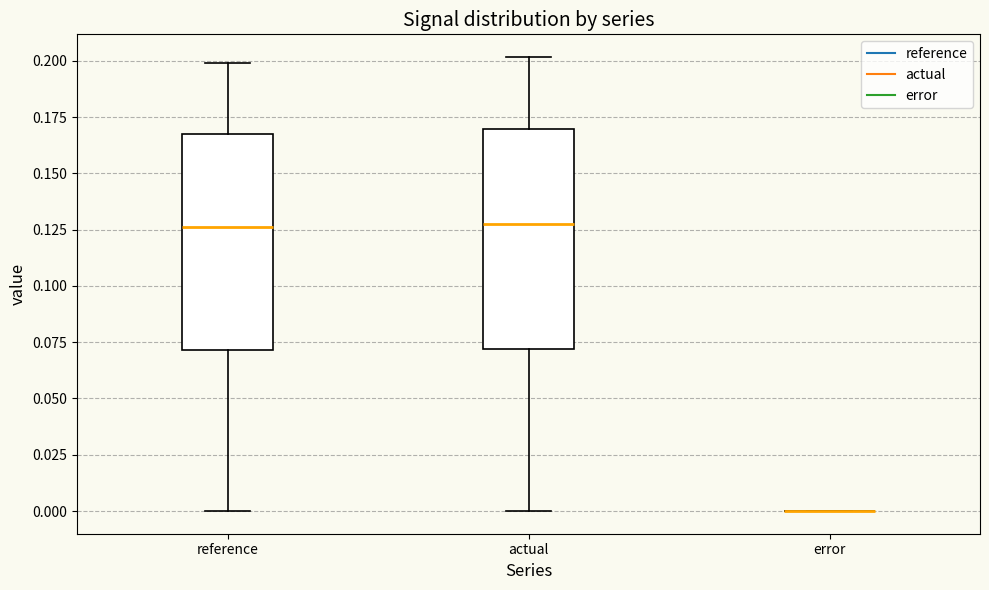

Where does the lower whisker of the box for reference end on the y-axis? The values are not printed on the chart, so give them approximately, as read against the axis.

0.000